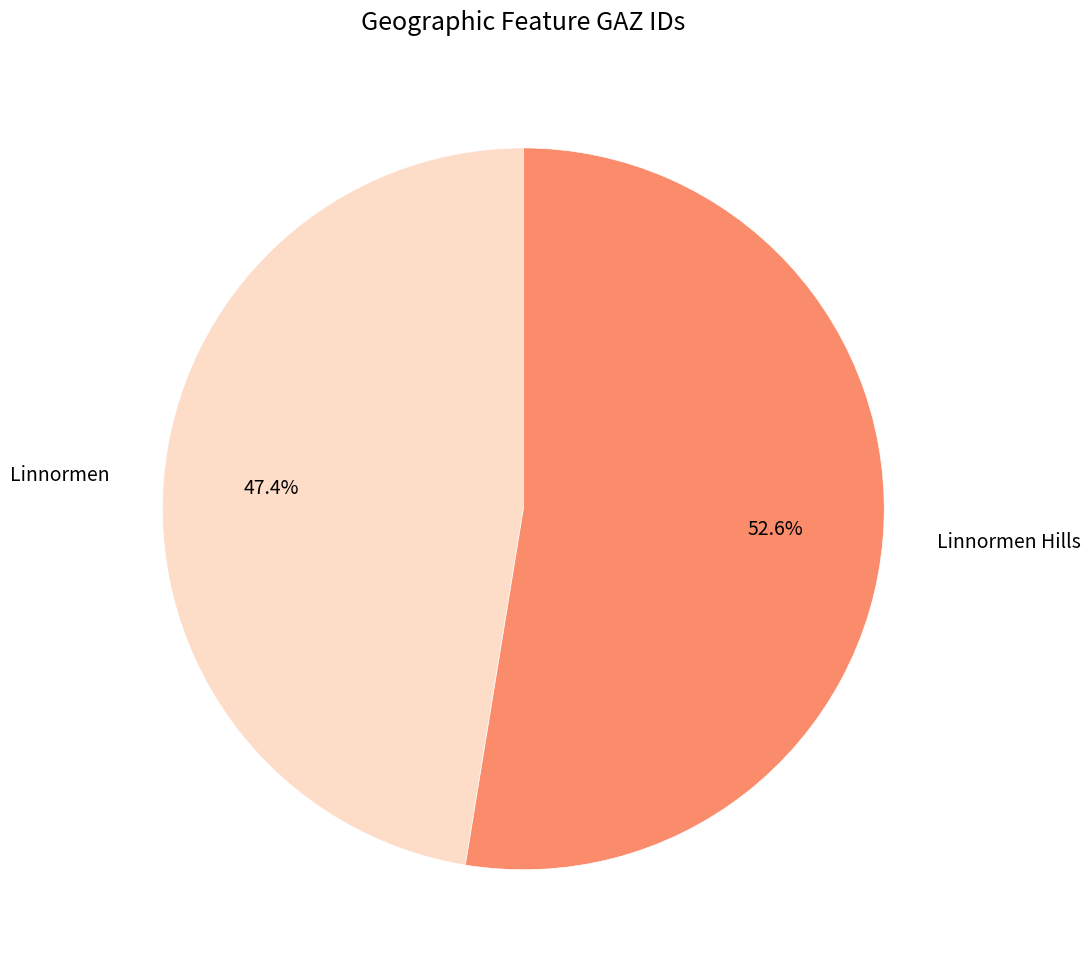

Is the sum of Linnormen Hills and Linnormen greater than half?

Yes